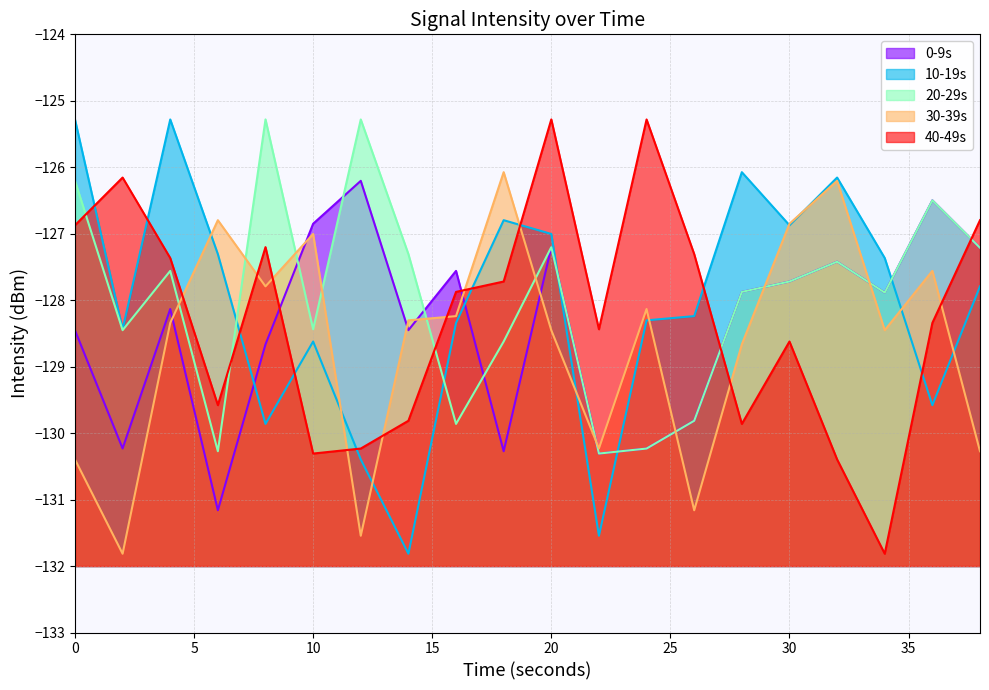

The value of 0-9s at 26 is -129.8. True or false?

True